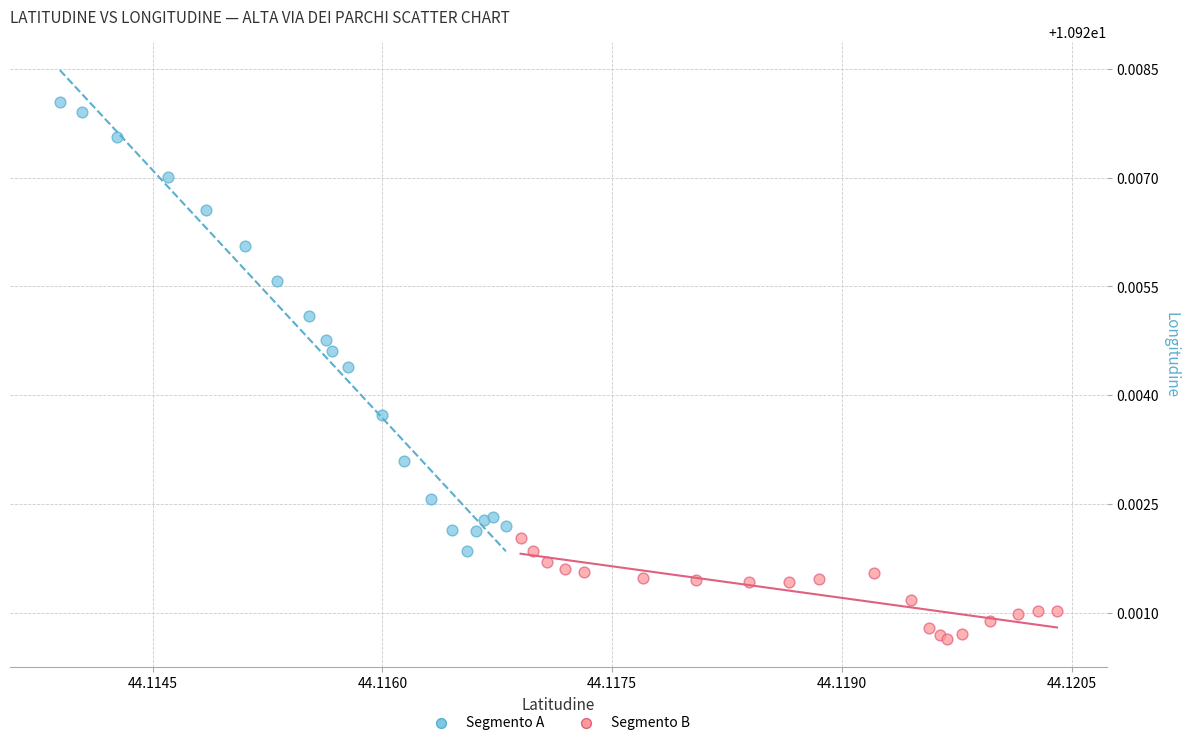

Which series reaches the maximum Y coordinate?

Segmento A